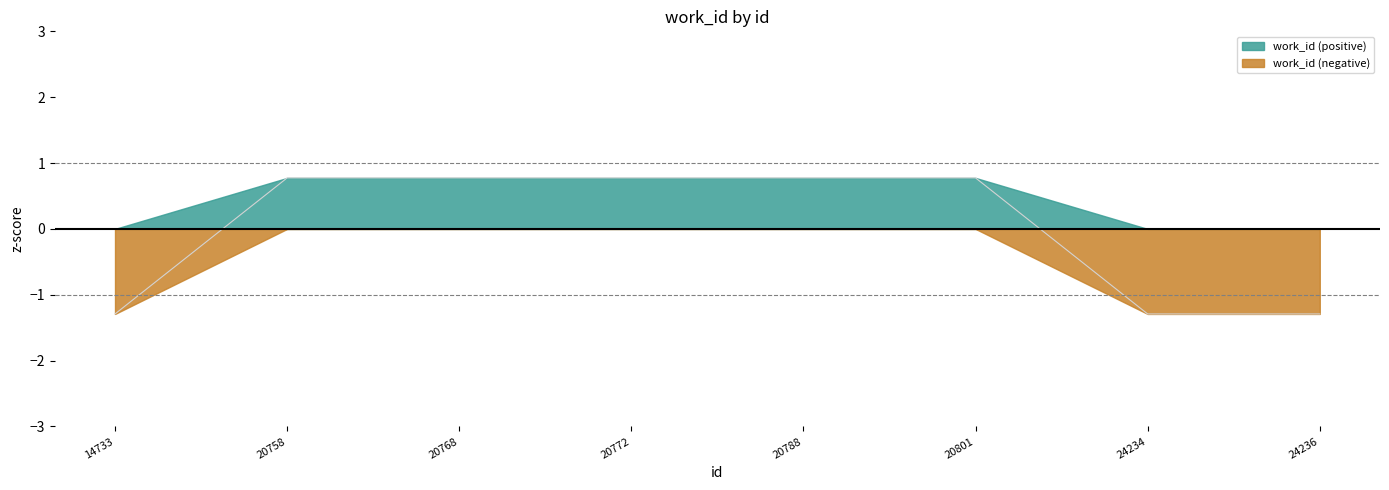

Reading left to right, what are all the values shown in this chart?

-1.3	0.8	0.8	0.8	0.8	0.8	-1.3	-1.3